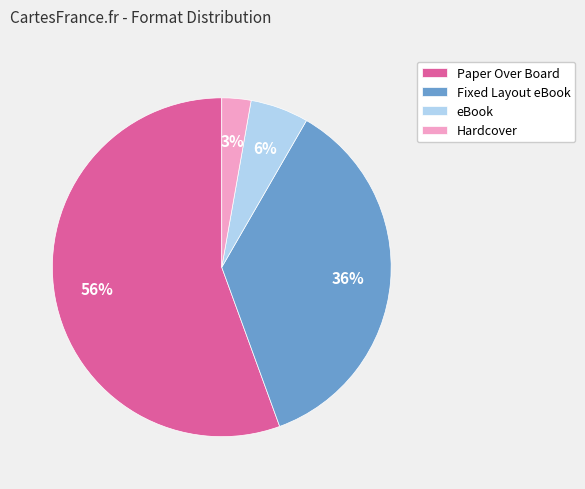

Is the sum of Fixed Layout eBook and eBook greater than half?

No